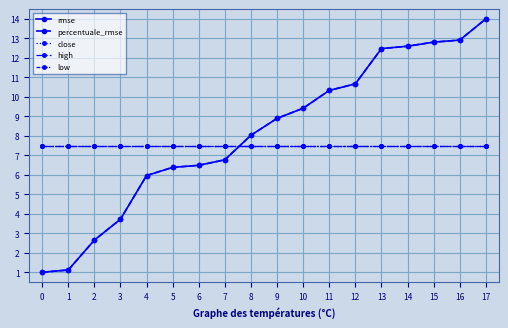

What is the average value of the close series?

7.5